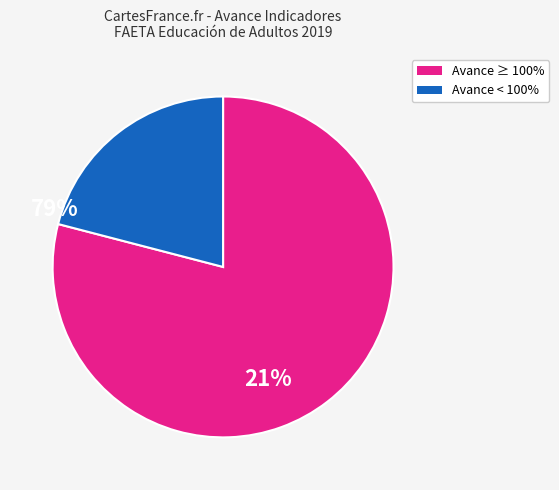

Is there a majority slice in this chart?

Yes